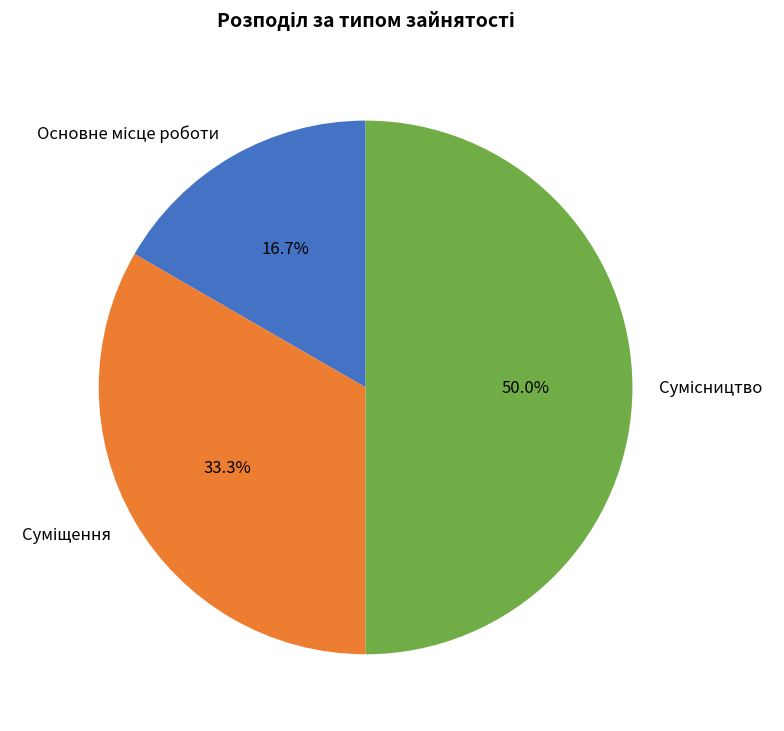

The Сумісництво slice represents 64% of the pie. True or false?

False